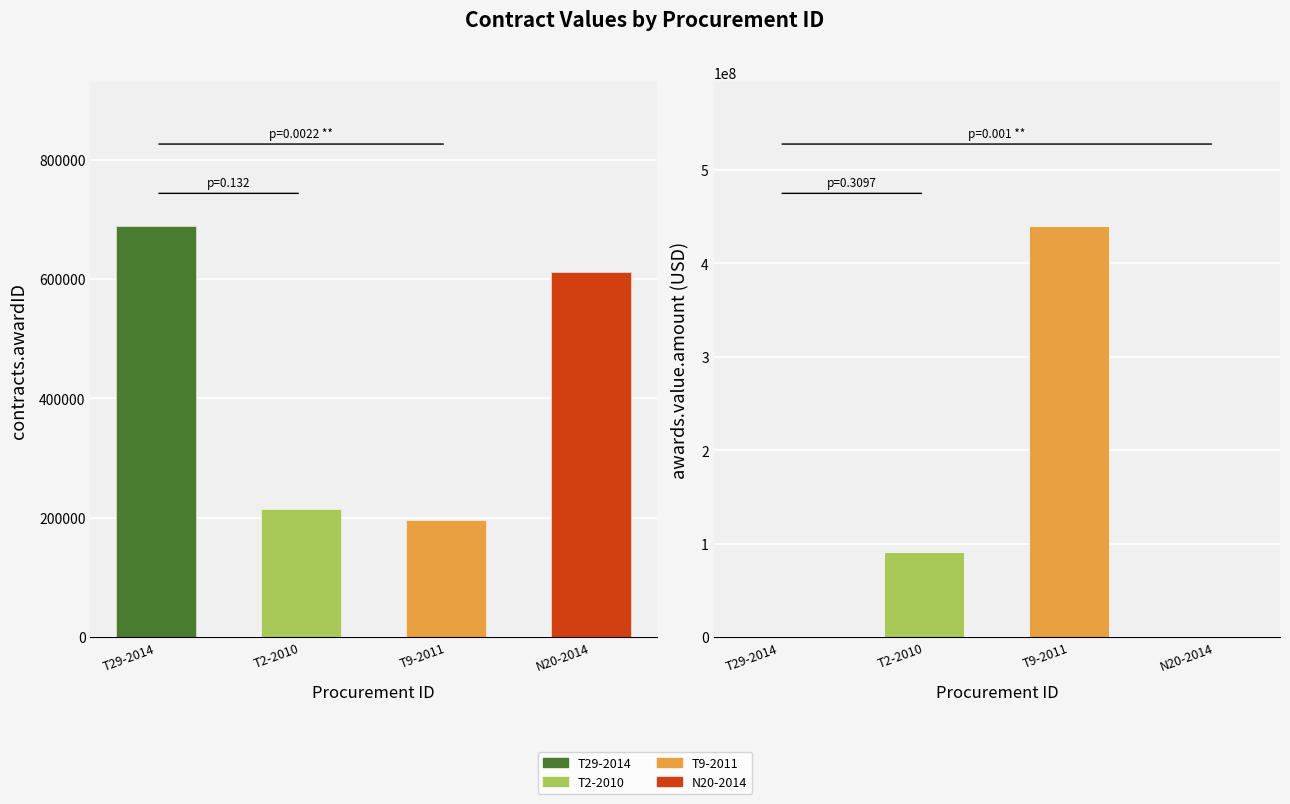

Is it true that the value at T29-2014 is 688410?

True